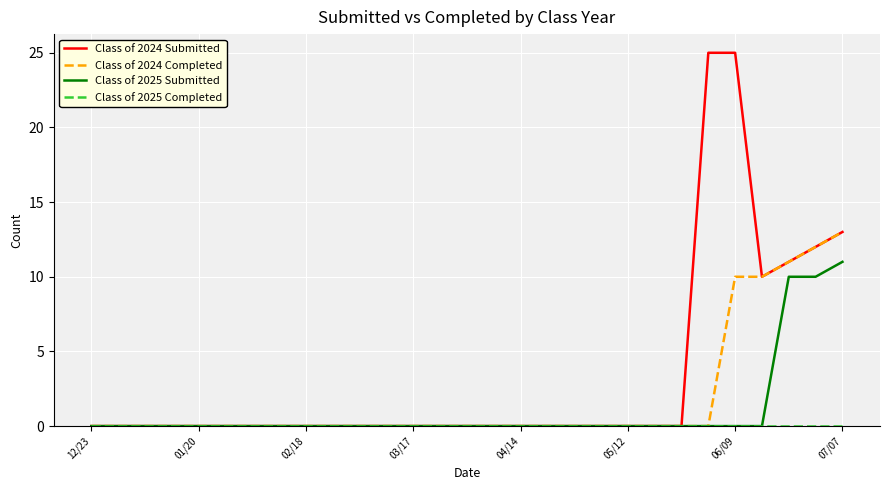

Which series has the largest total across all categories?

Class of 2024 Submitted